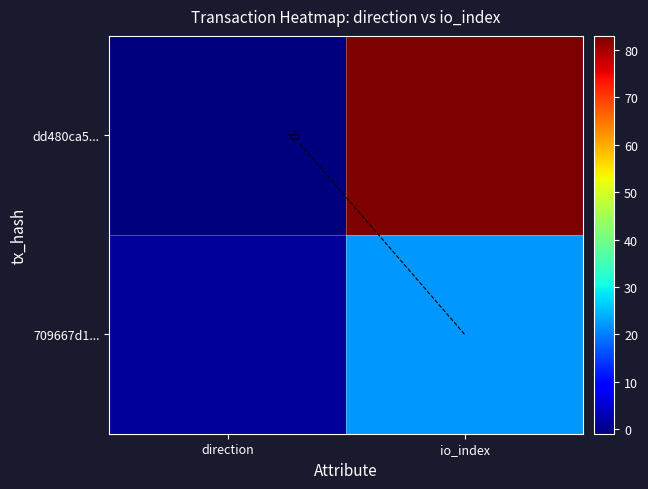

How many categories are shown in the chart?

2